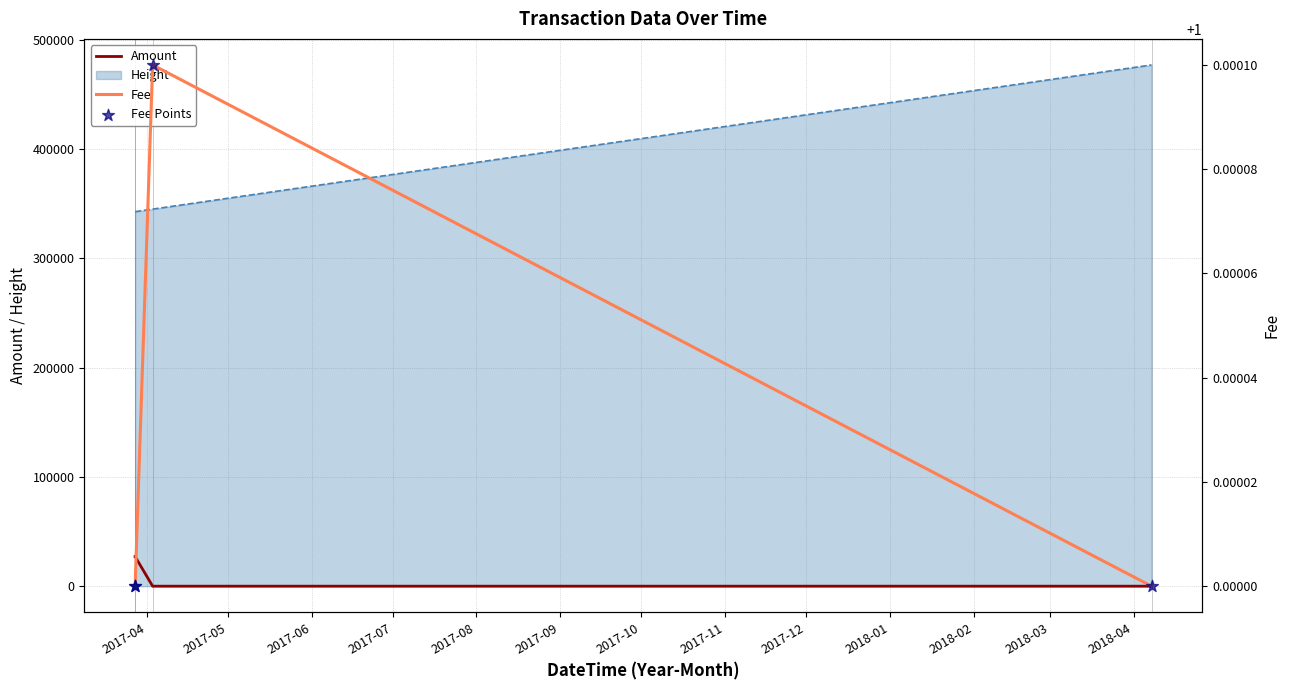

True or false: Amount and Height intersect in this chart.

False